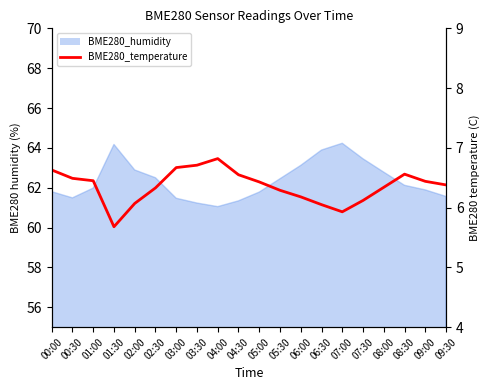

What is the label of the 8th point from the left?

03:30